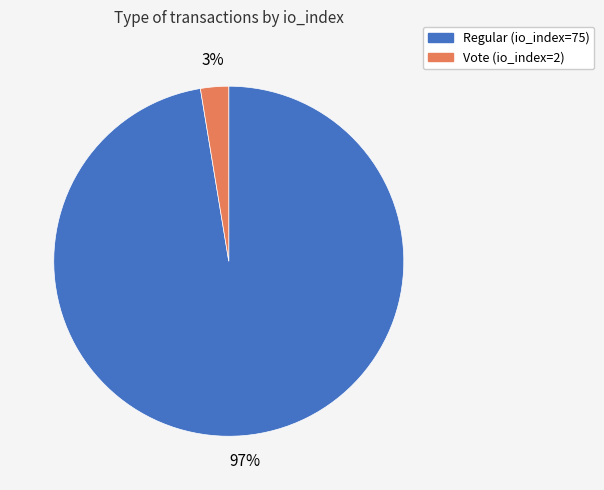

Between Regular (io_index=75) and Vote (io_index=2), which is larger?

Regular (io_index=75)